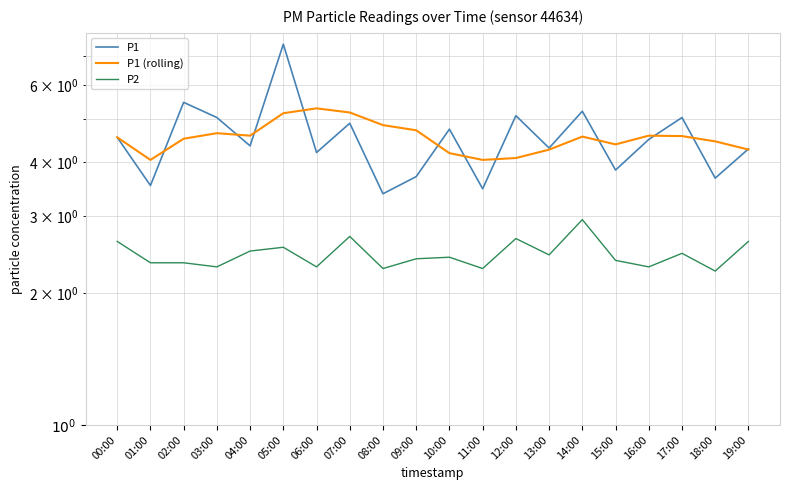

Which series has the largest range (max minus min)?

P1